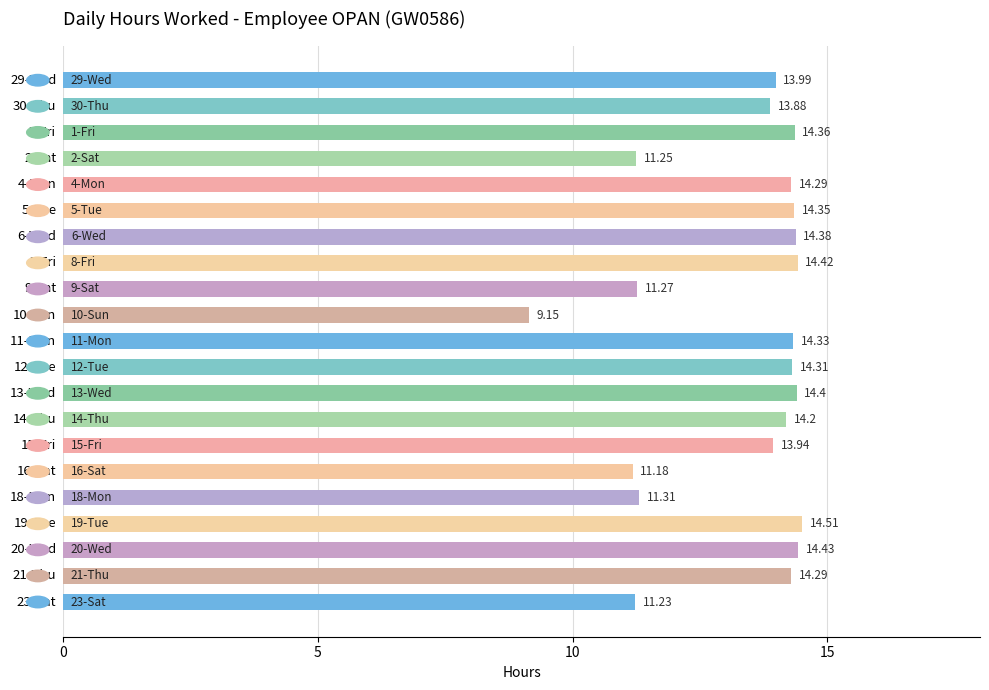

What is the greatest value displayed?

14.5